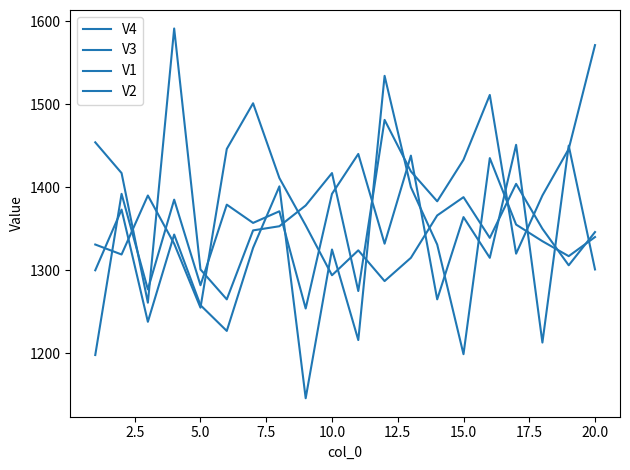

Does the chart display data point markers on the line(s)?

No